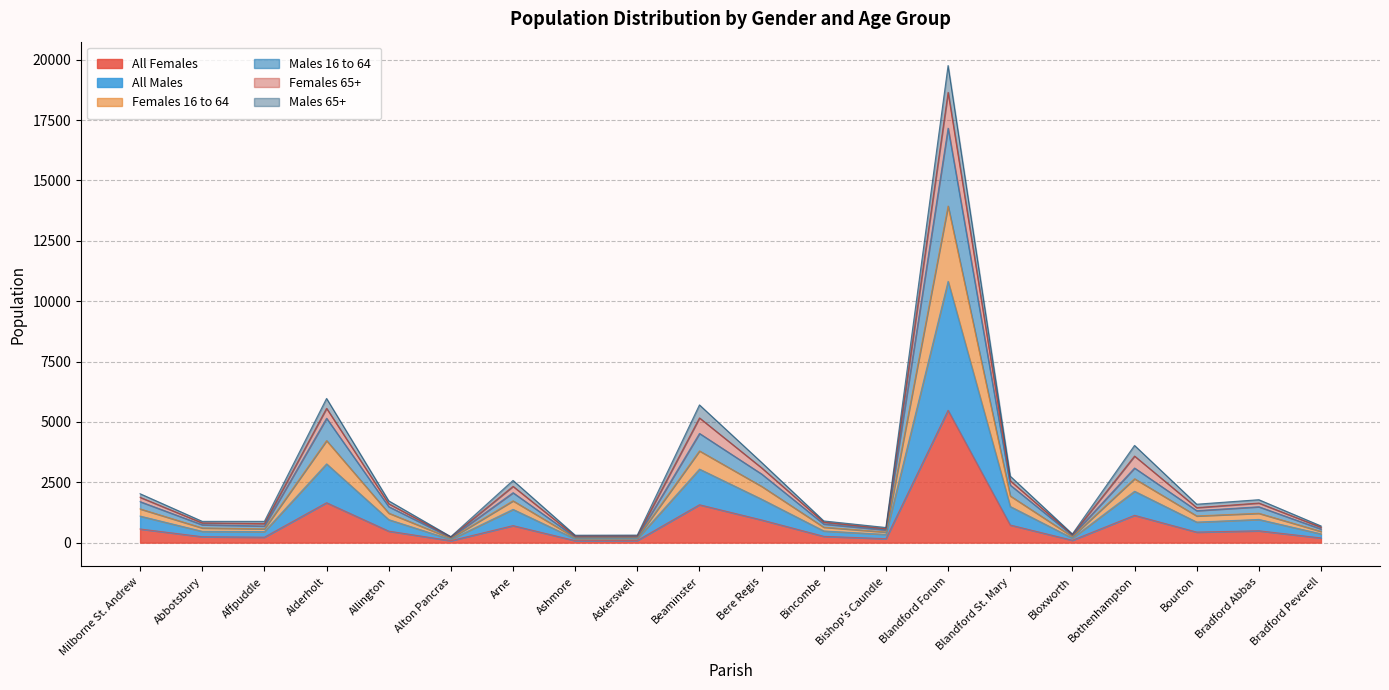

What is the maximum value for All Females?

5482